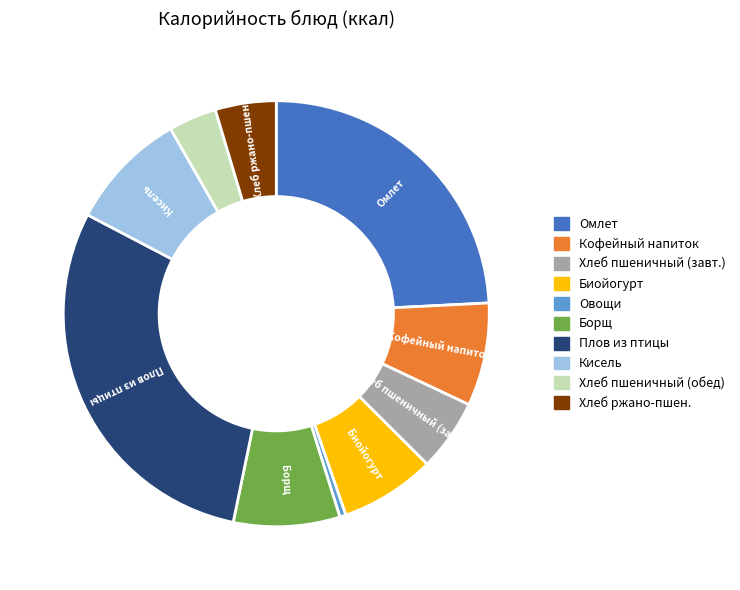

Does any single category account for the majority?

No